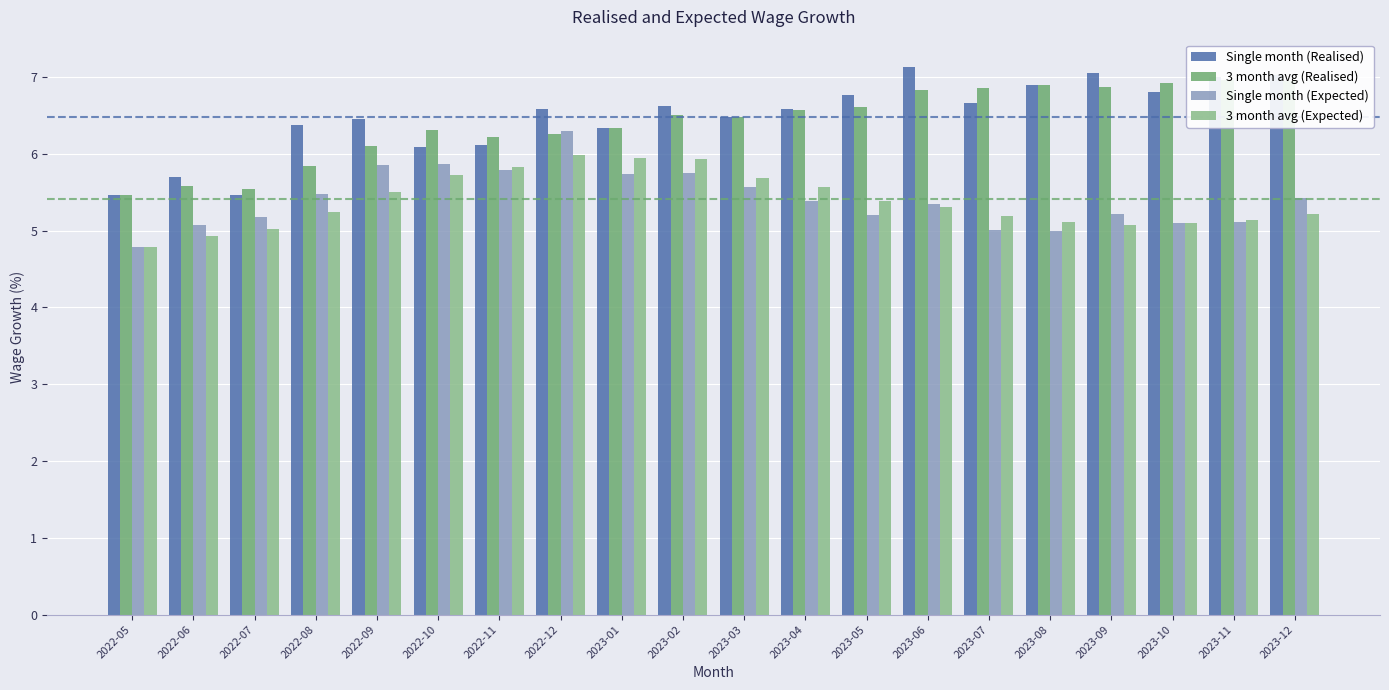

What is the difference between the Single month (Realised) values at 2023-12 and 2022-06?

1.3